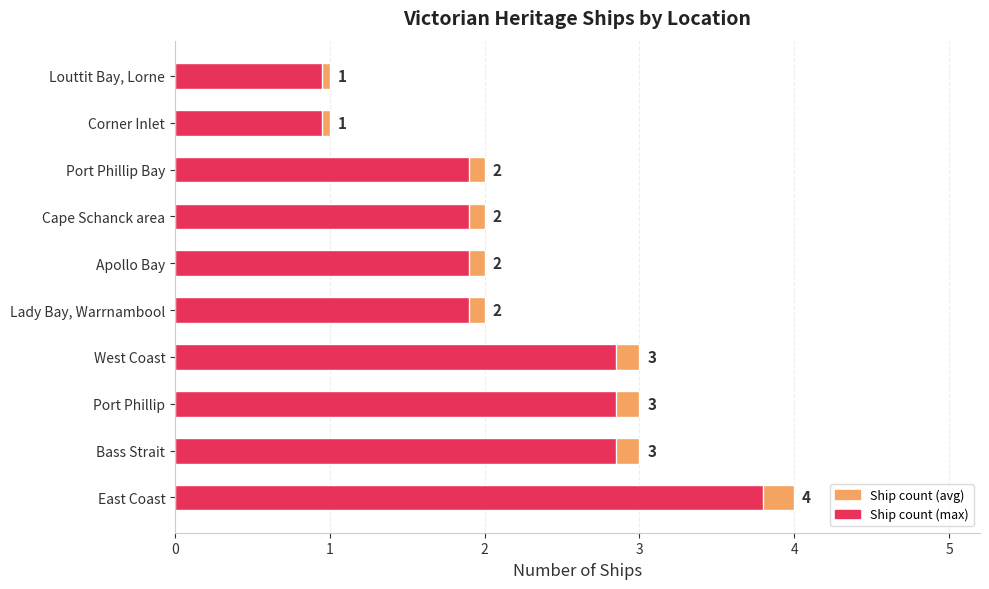

How many Count of Ships values are between 2 and 3?

7